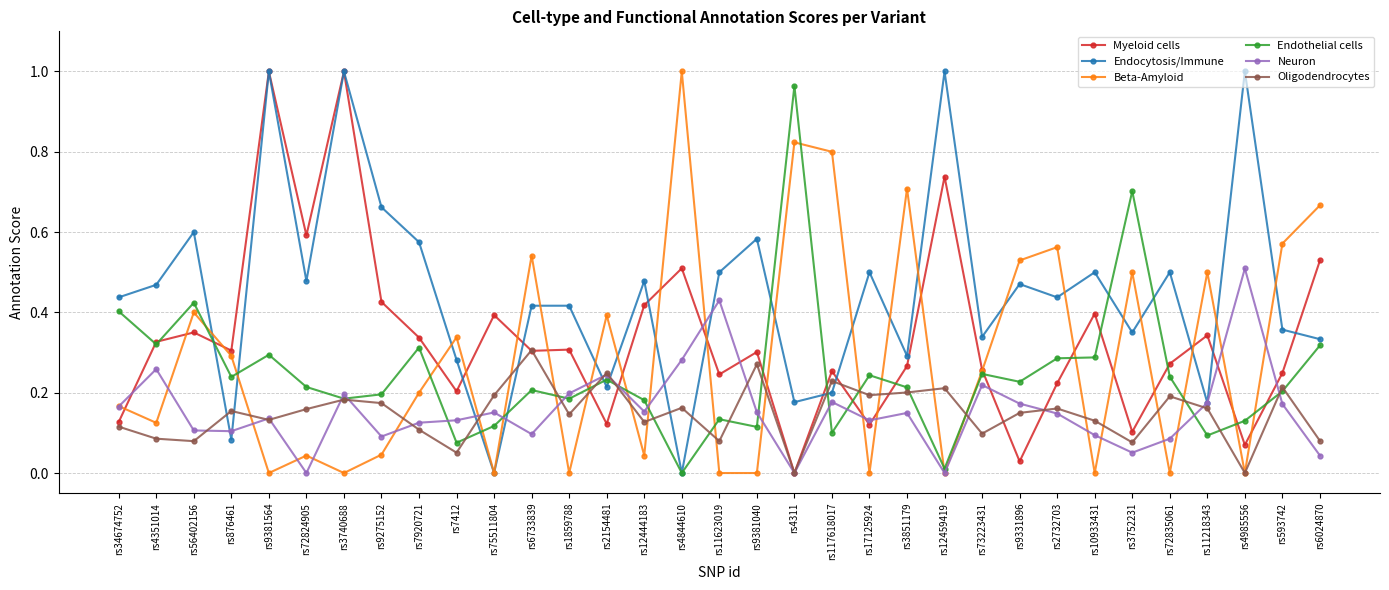

How many values in Myeloid cells are above zero?

32